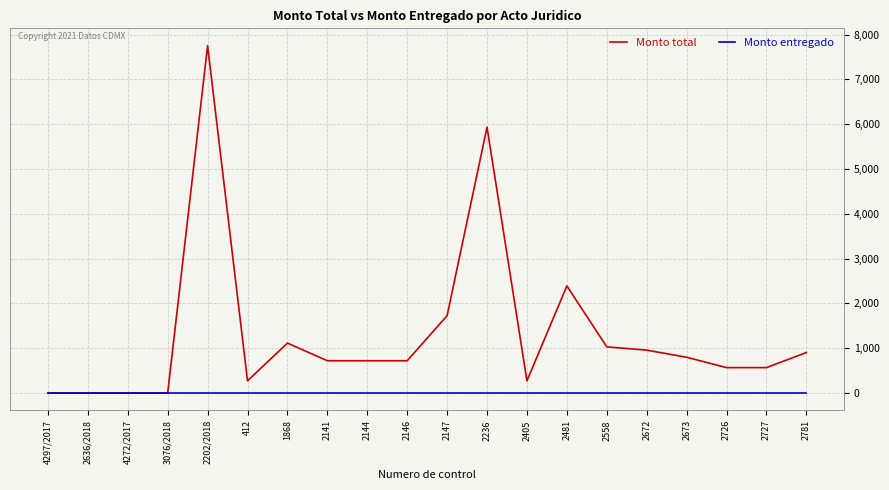

Which series has the largest total across all categories?

Monto total